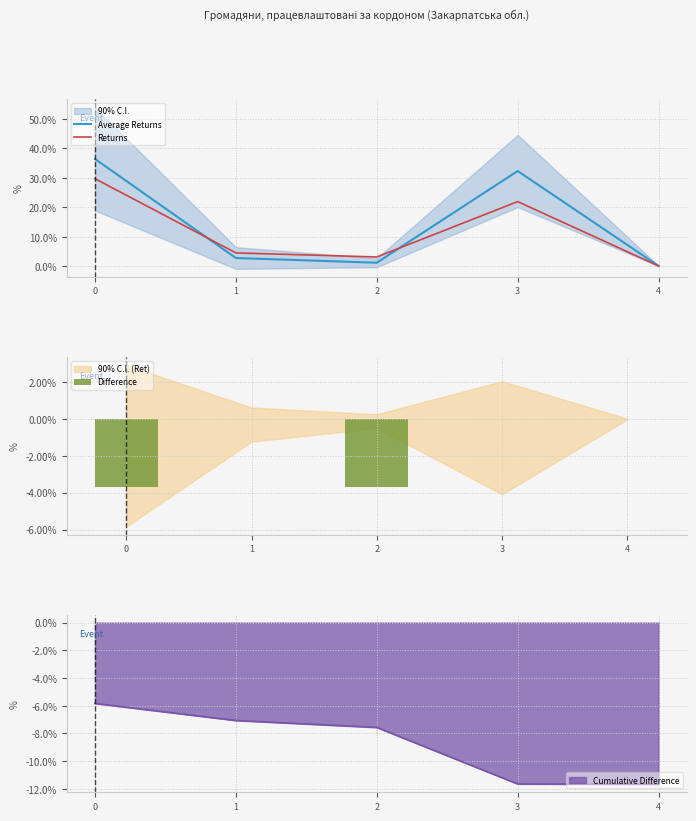

The value of Cumulative Difference at 2 is -7.6. True or false?

True